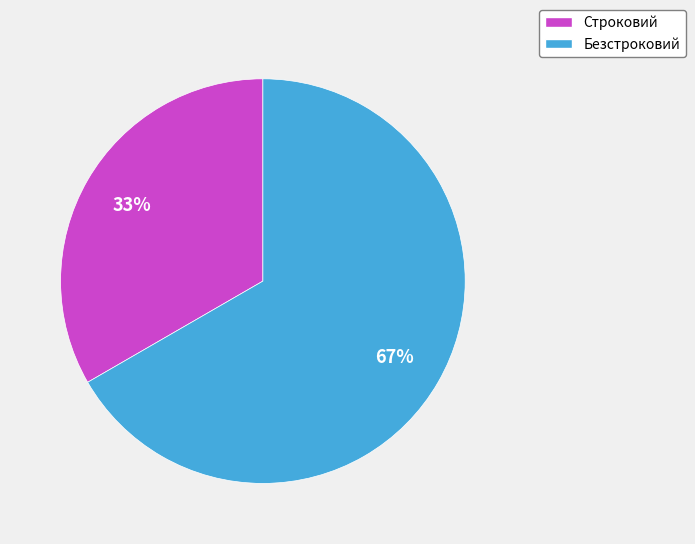

Does any single category account for the majority?

Yes